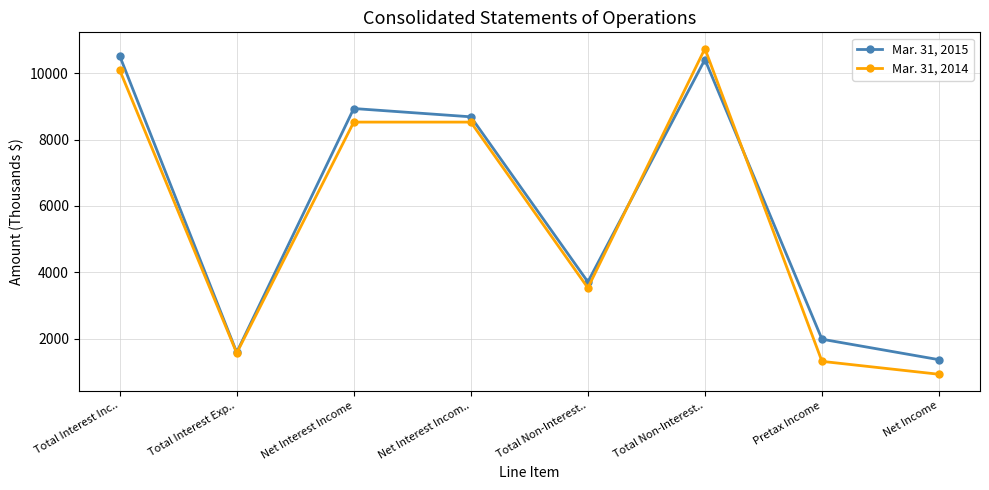

Which has a higher value, Total Interest Inc.. or Net Interest Incom..?

Total Interest Inc..